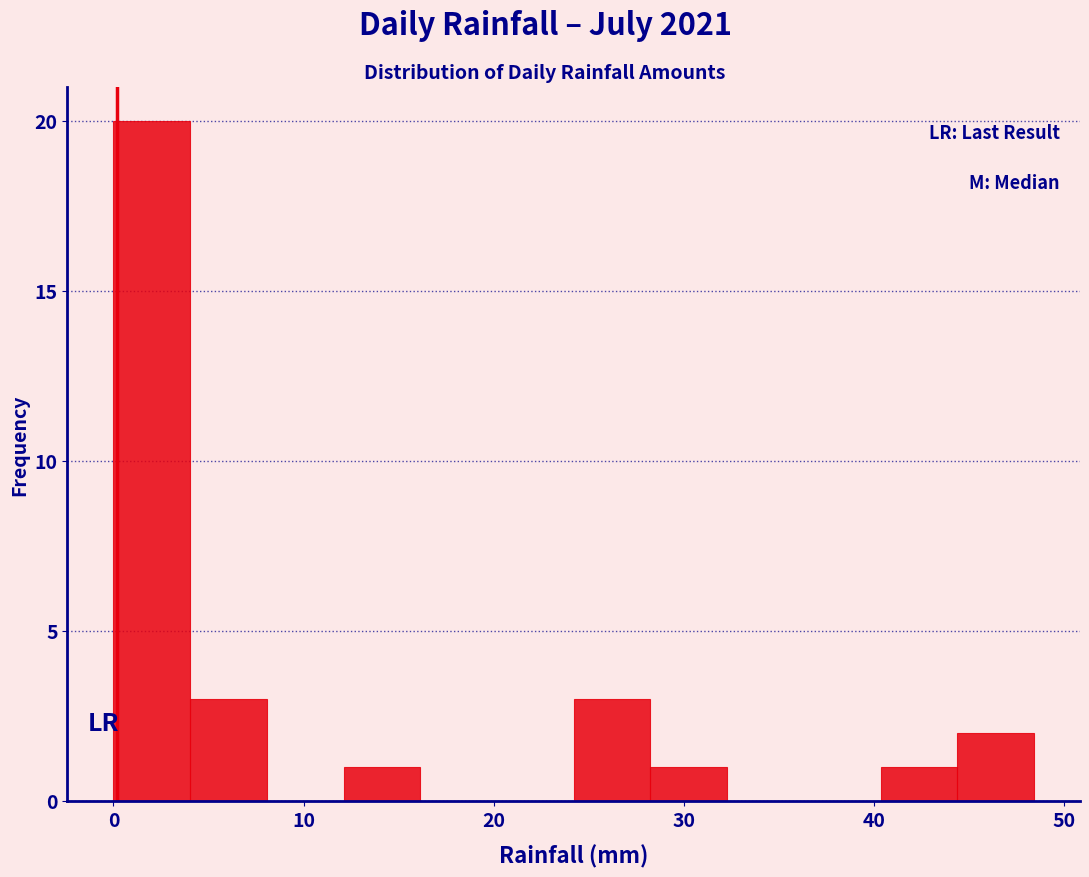

Reading left to right, list every bar in this chart as the range it spans on the x-axis followed by its height. Neither the bar edges nor the heights are printed on the chart, so give them approximately, as read against the axes.

0 to 4: 20
4 to 8: 3
8 to 12: 0
12 to 16: 1
16 to 20: 0
20 to 24: 0
24 to 28: 3
28 to 32: 1
32 to 36: 0
36 to 40: 0
40 to 44: 1
44 to 48: 2